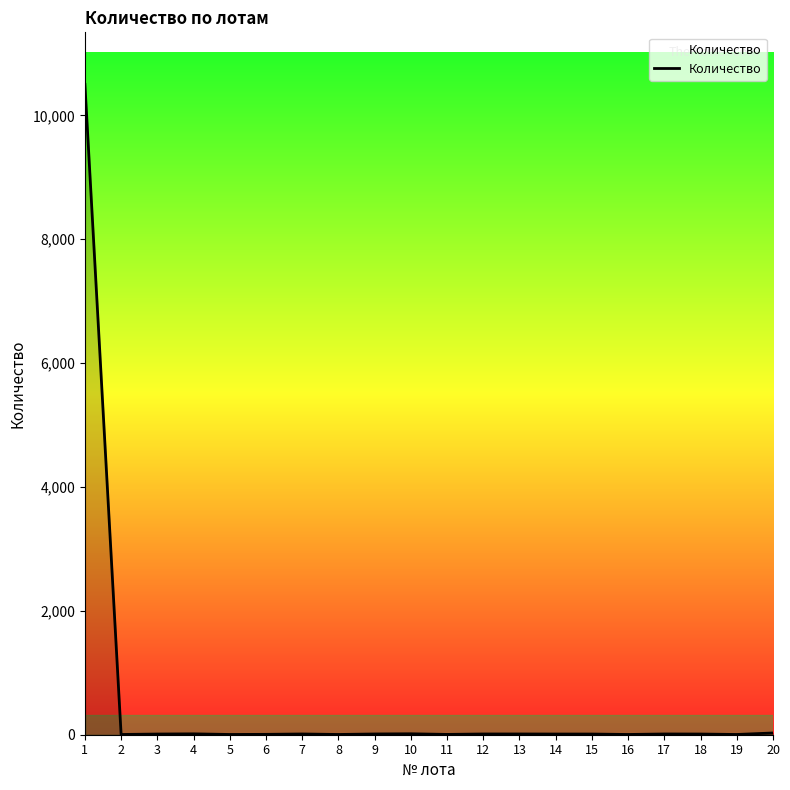

What is the maximum value shown in the chart?

10500